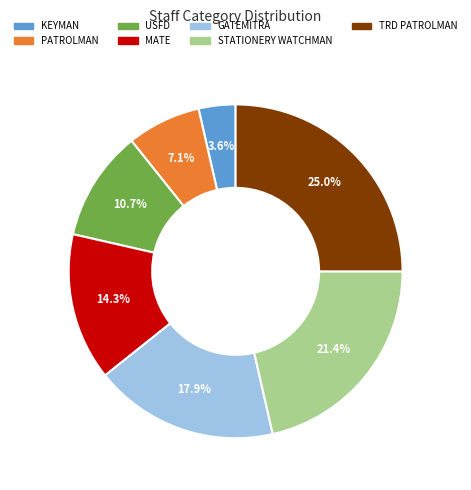

Does any single category account for the majority?

No